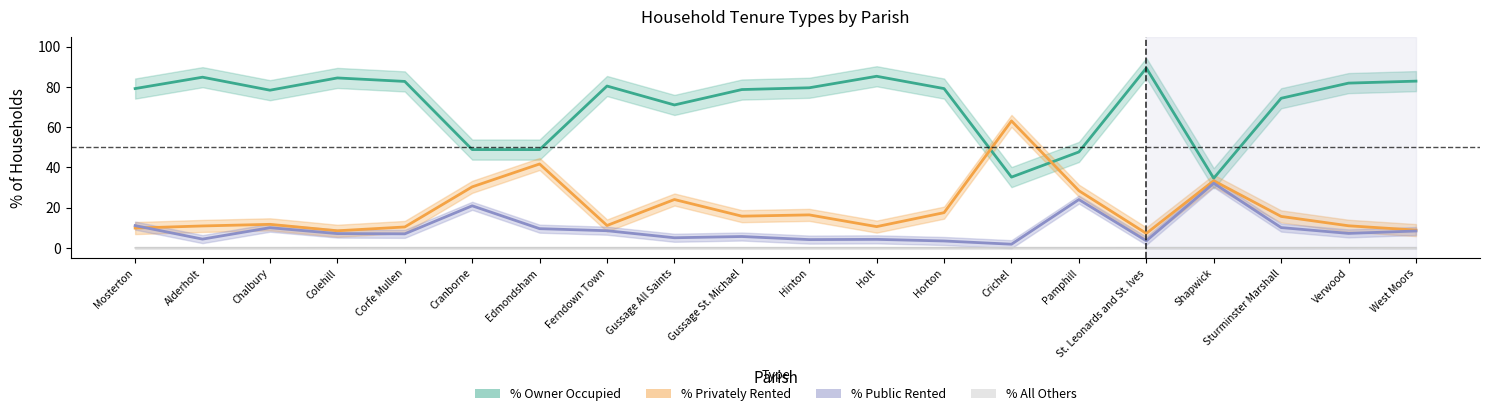

True or false: % of households public rented and % of households privately rented intersect in this chart.

True